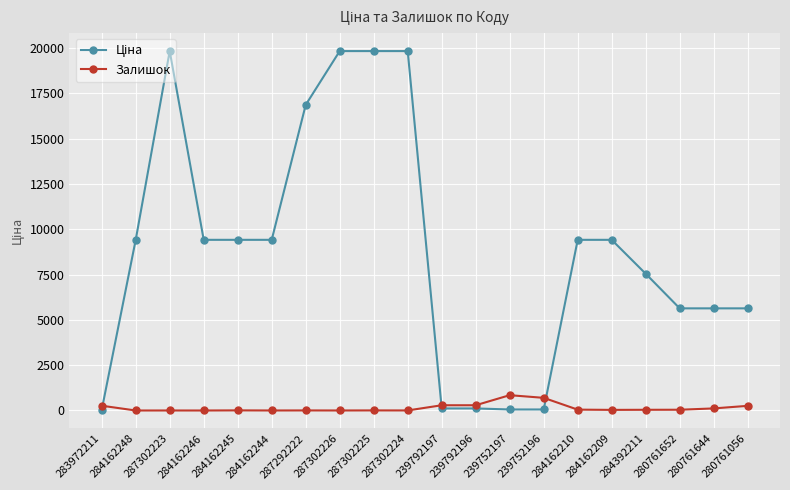

What is the maximum value shown in the chart?

19831.1